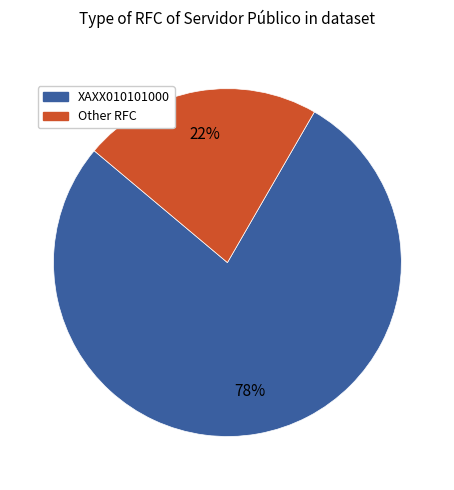

Count the number of slices in the pie.

2